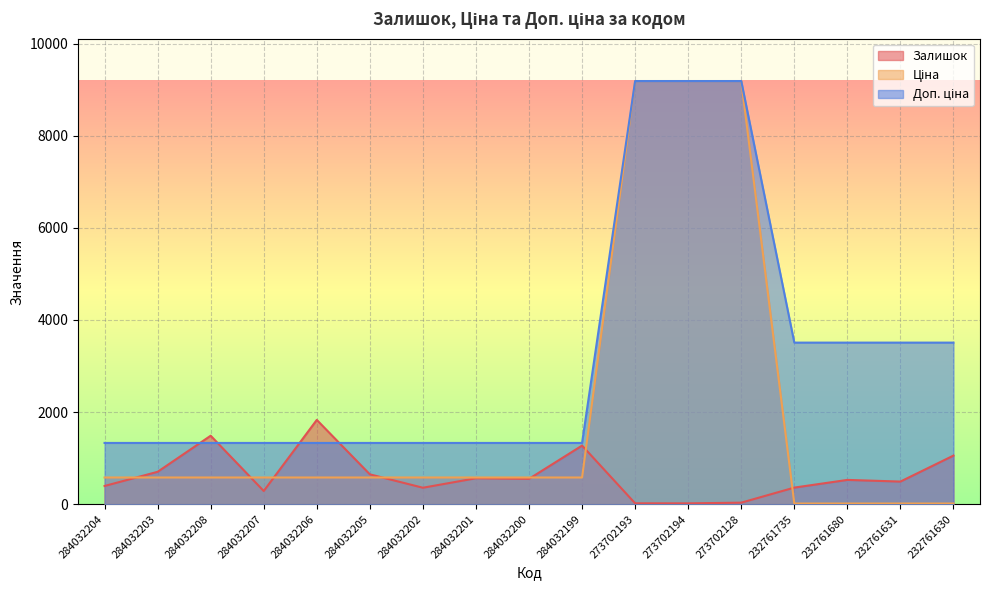

True or false: Ціна has a value of 205.6 at 284032207.

False